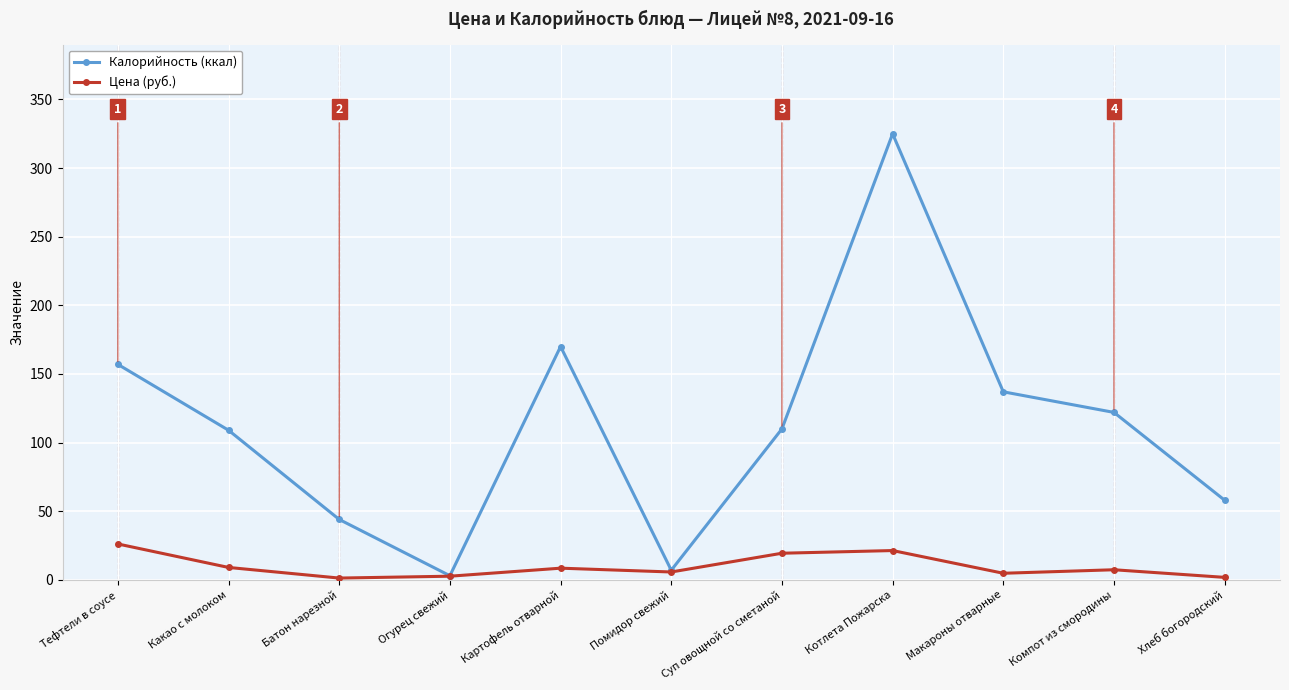

What are all the series names shown in the legend?

Калорийность (ккал), Цена (руб.)